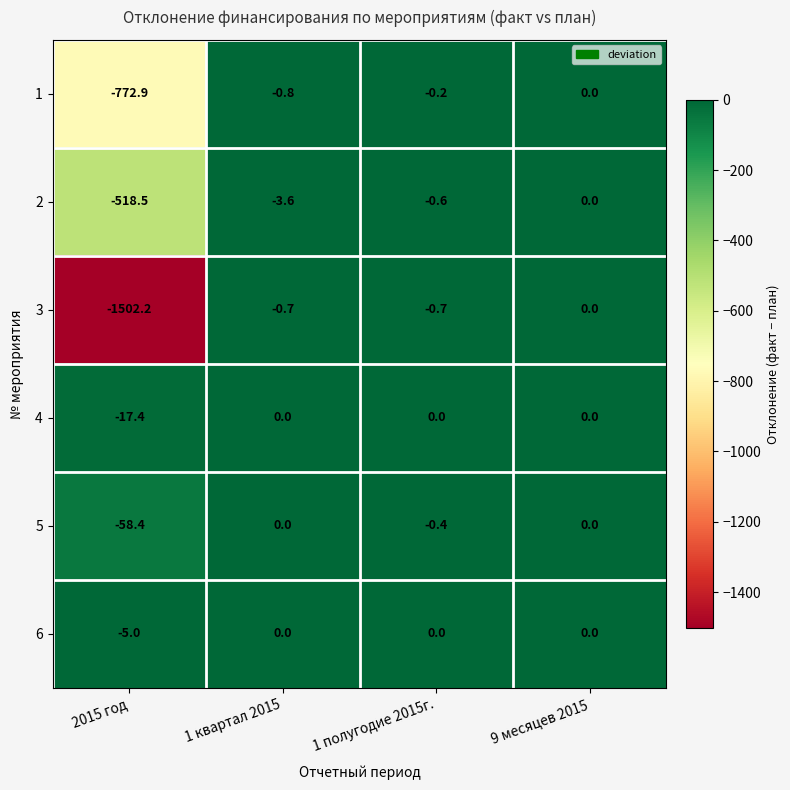

The value of 4 at 1 полугодие 2015г. is -11.4. True or false?

False